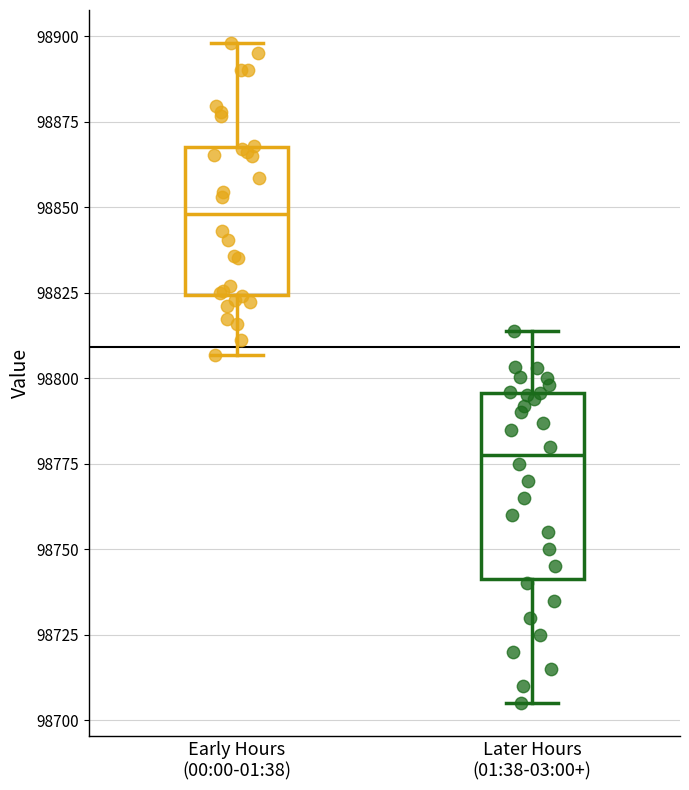

Which box has the highest median line?

Early Hours (00:00-01:38)